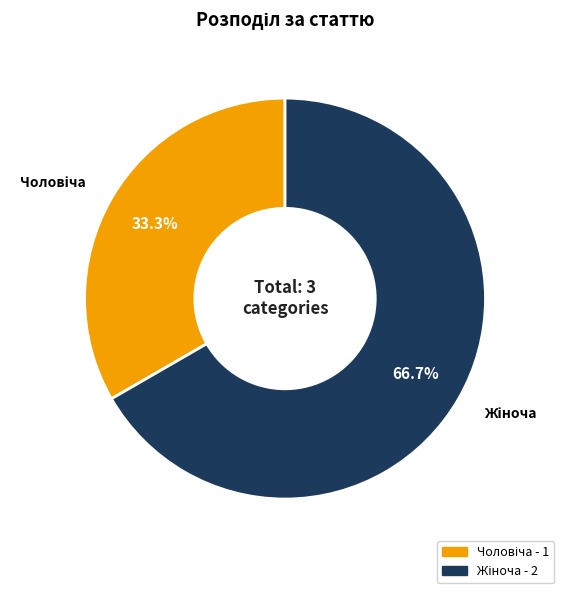

Does any single category account for the majority?

Yes